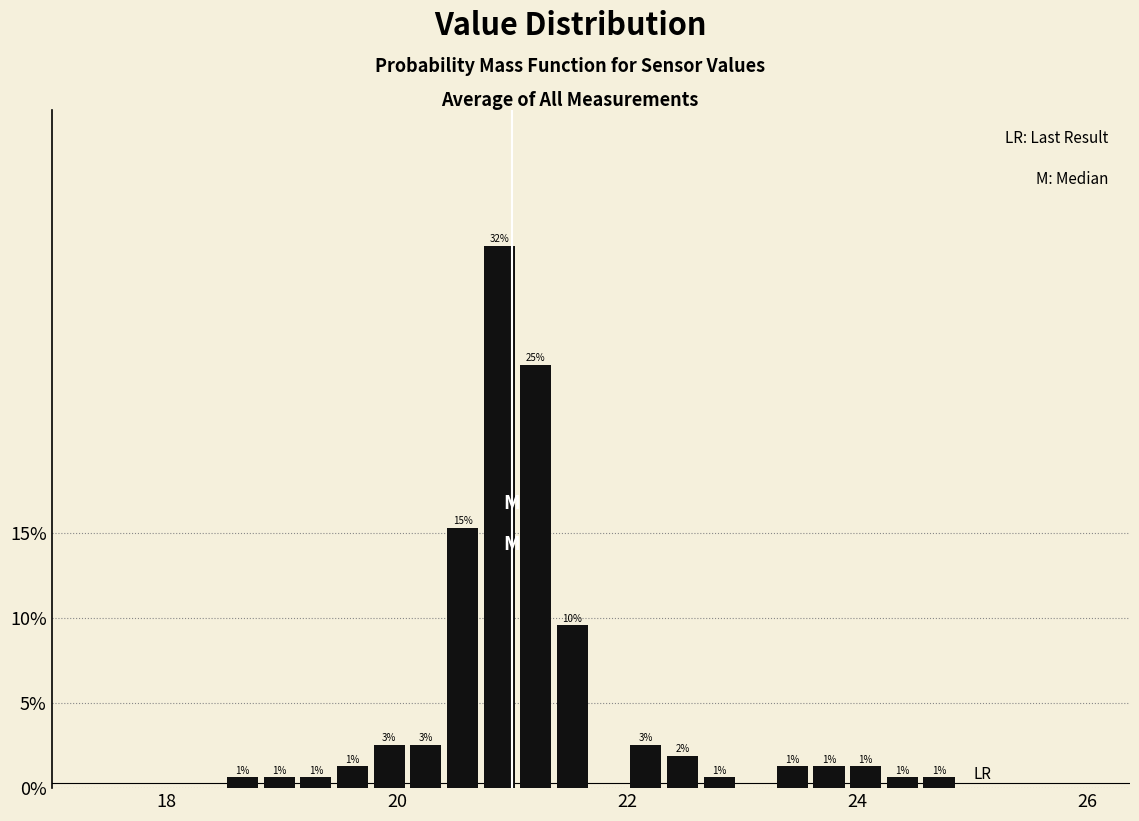

Around what value on the x-axis is the tallest bar? Give the approximate position of its centre, as read against the axis.

20.8